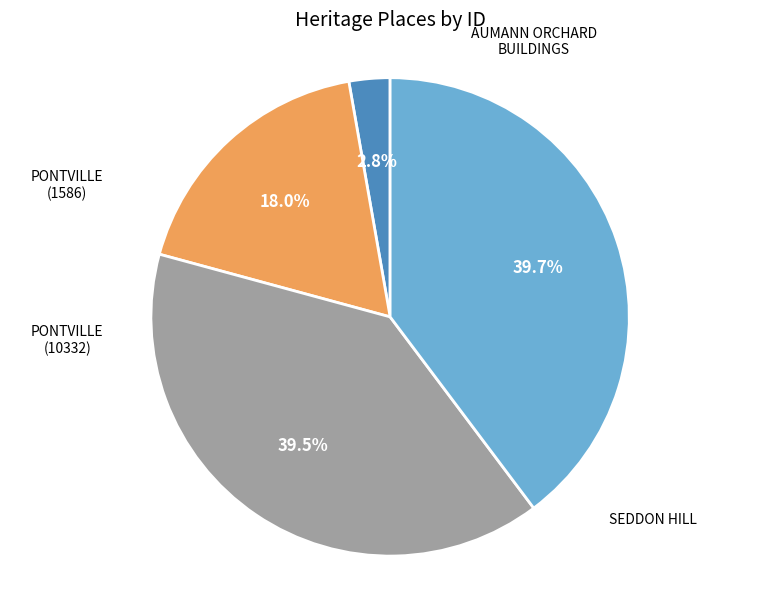

Does any single category account for the majority?

No